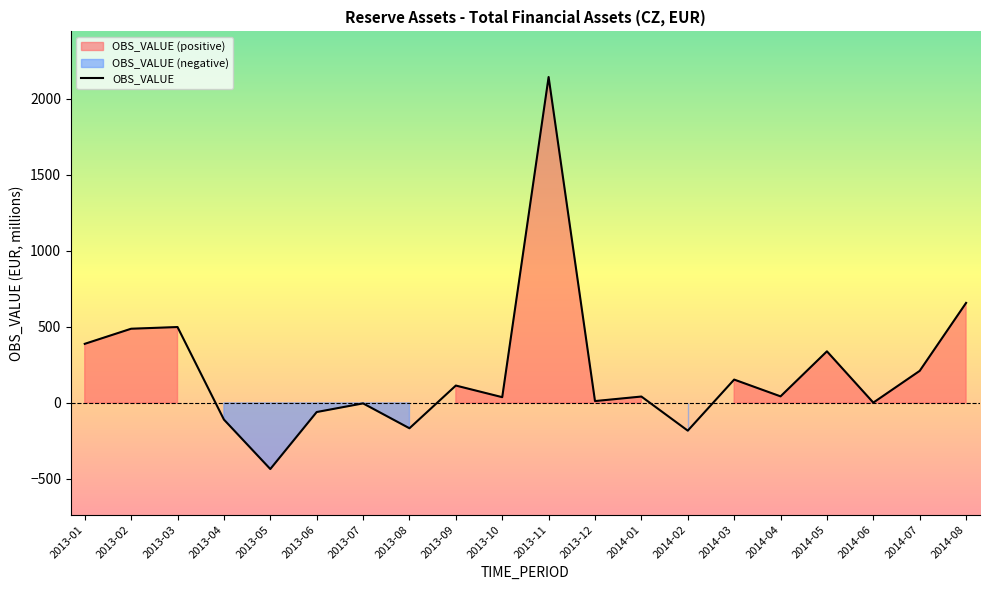

True or false: there are more than 1 points higher than both neighbors.

True